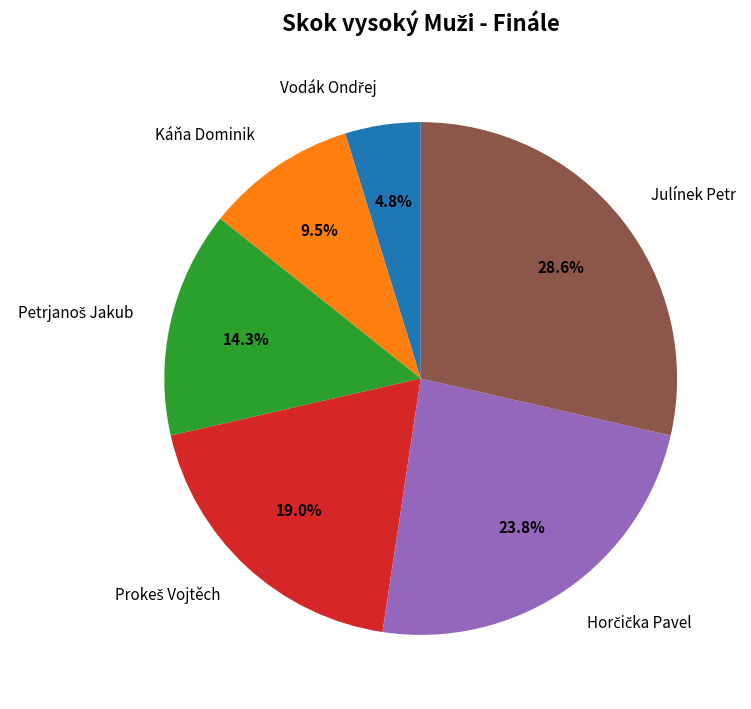

Is there a majority slice in this chart?

No